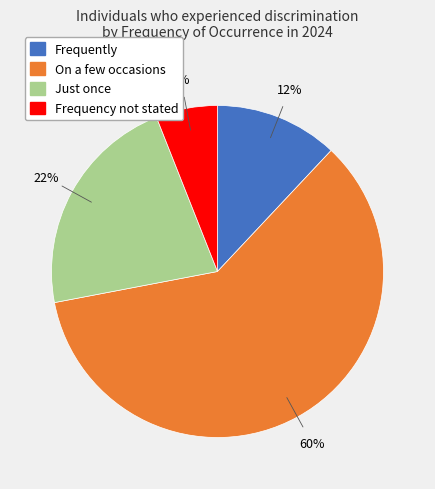

To the nearest percent, what percentage of the pie is Frequently?

12%